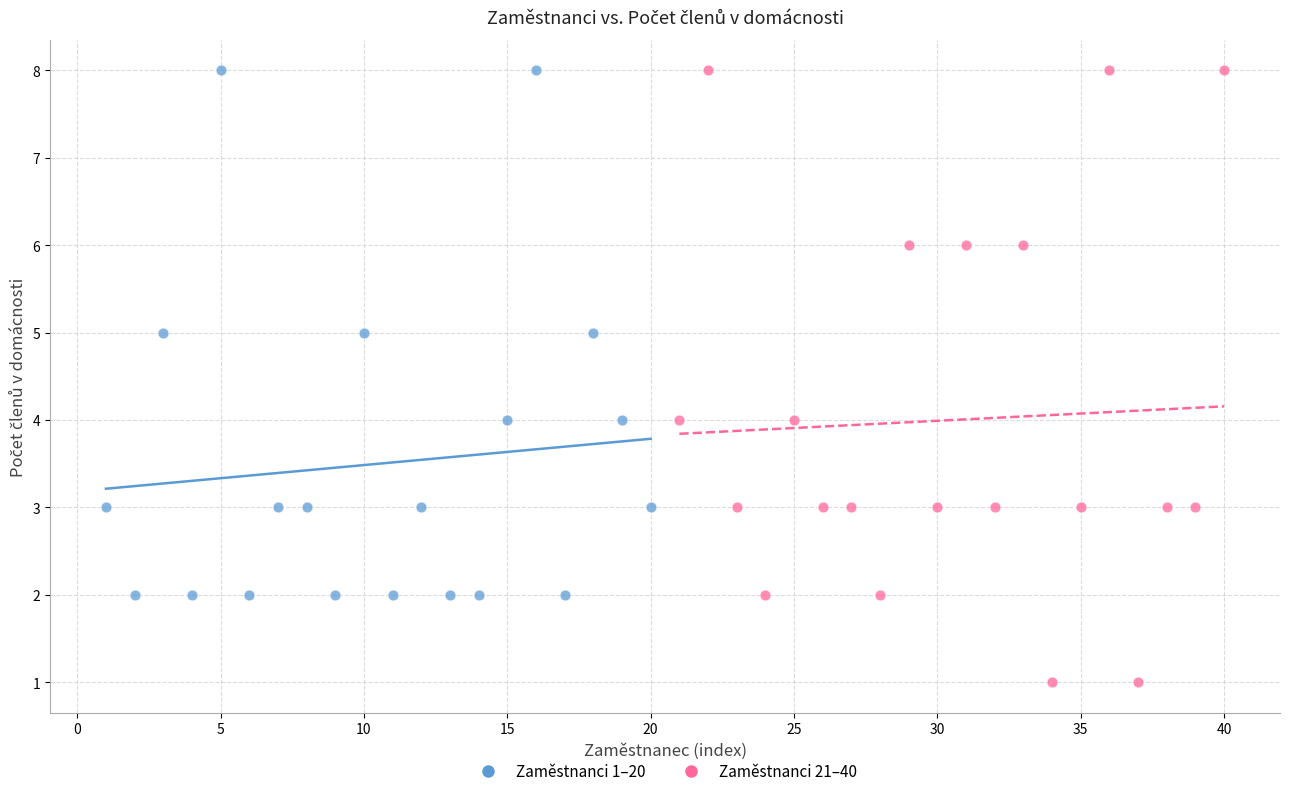

Which series has the widest spread of Y values?

Zaměstnanci 21–40